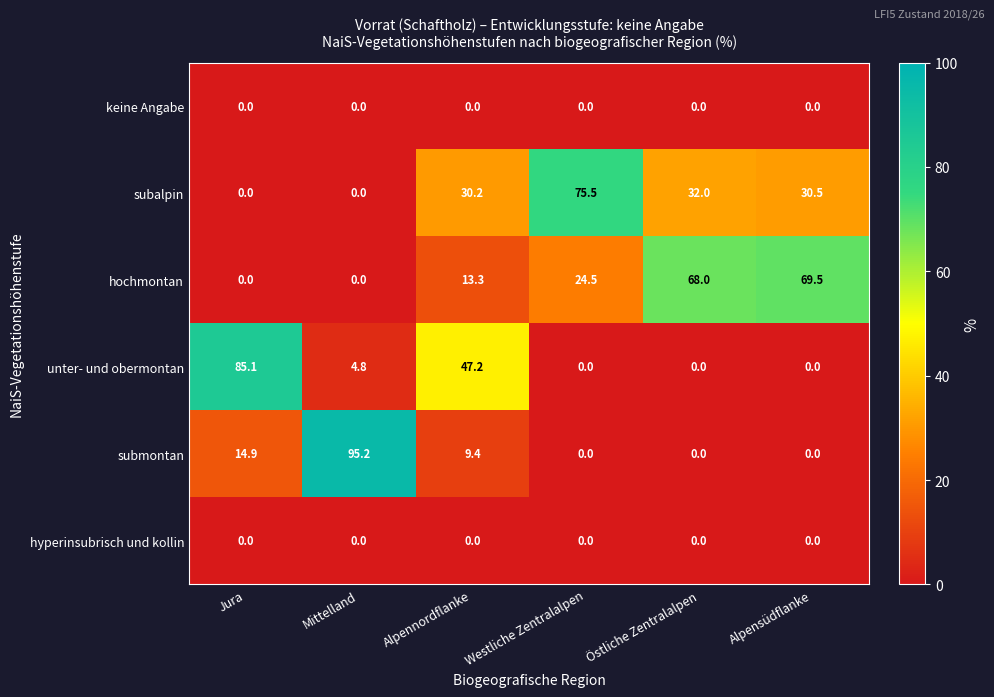

Which series changed the most between Mittelland and Westliche Zentralalpen?

submontan